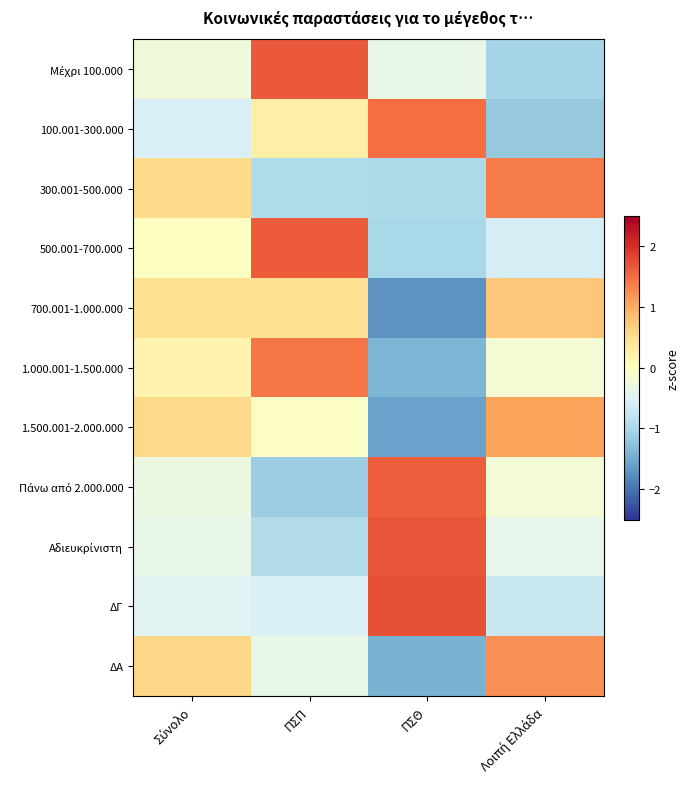

How many categories are shown in the chart?

4